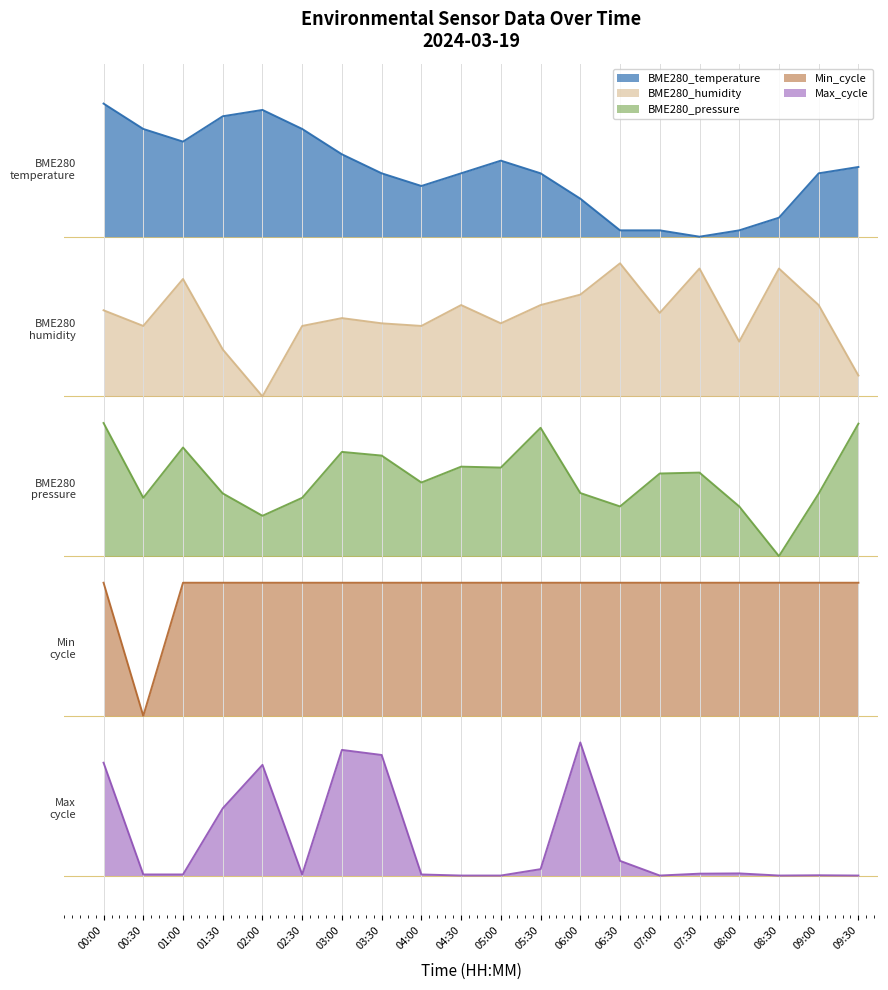

Does the chart display data point markers on the line(s)?

No